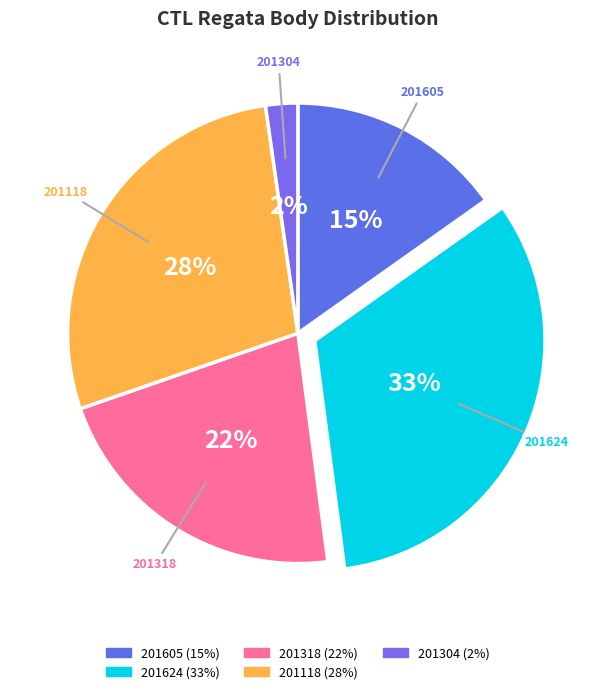

Does any single category account for the majority?

No